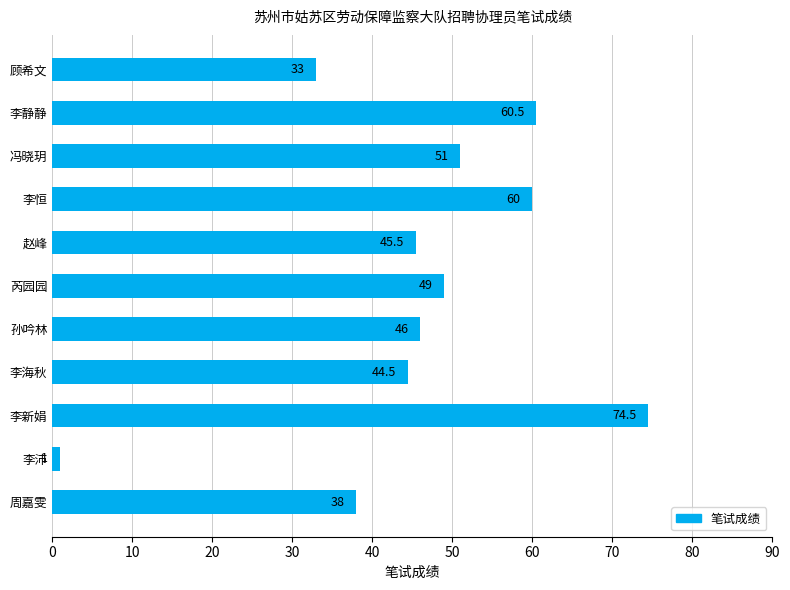

Reading bottom to top, extract all data points from this chart.

周嘉雯=38.0	李沛=1.0	李新娟=74.5	李海秋=44.5	孙吟林=46.0	芮园园=49.0	赵峰=45.5	李恒=60.0	冯晓玥=51.0	李静静=60.5	顾希文=33.0